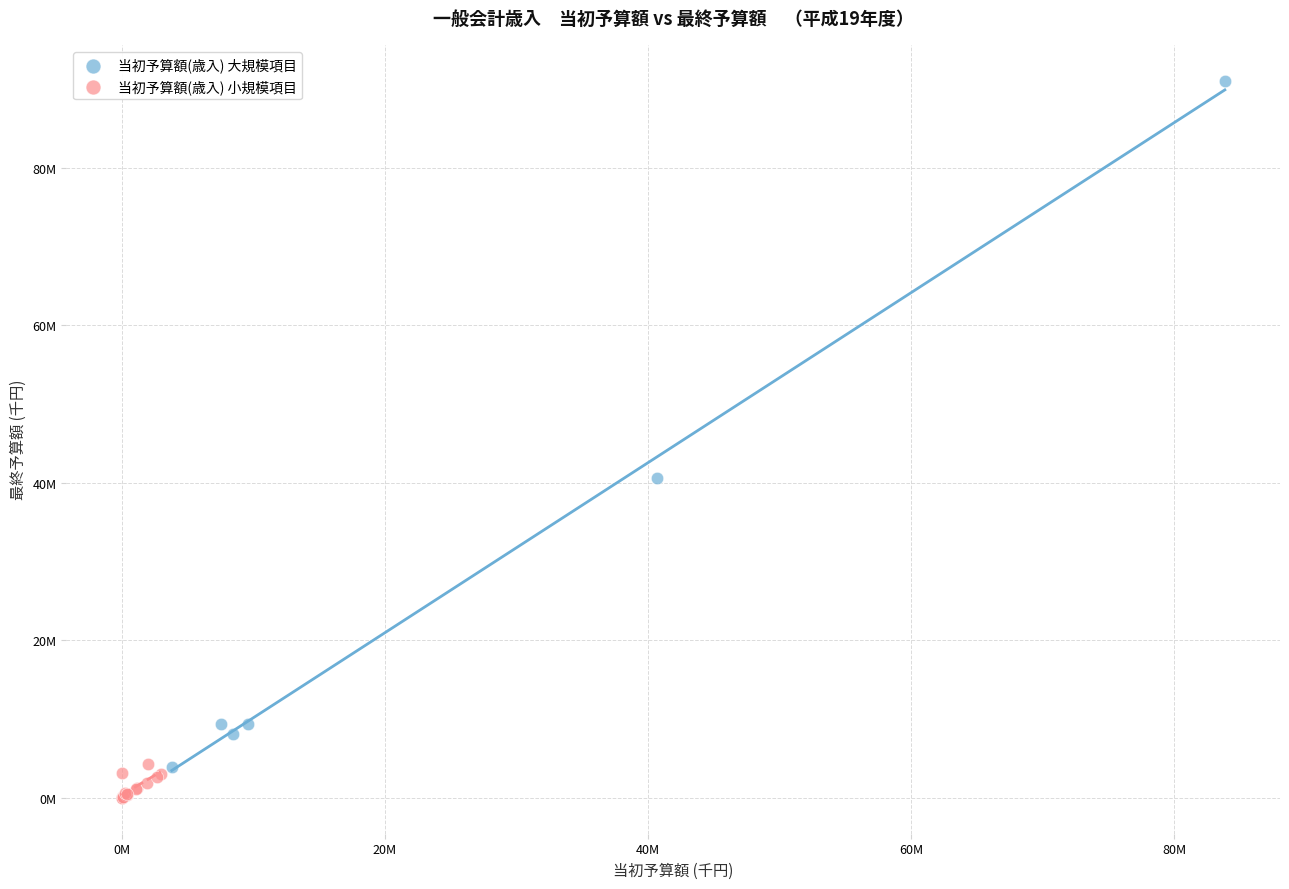

Which series has the widest spread of Y values?

当初予算額(歳入) 大規模項目